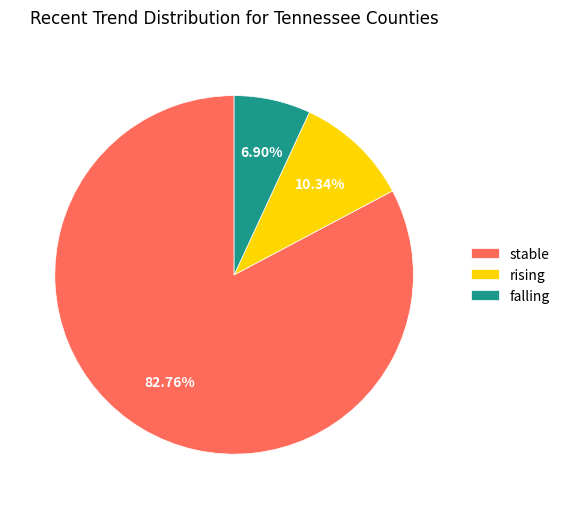

What is the largest slice in the pie chart?

stable